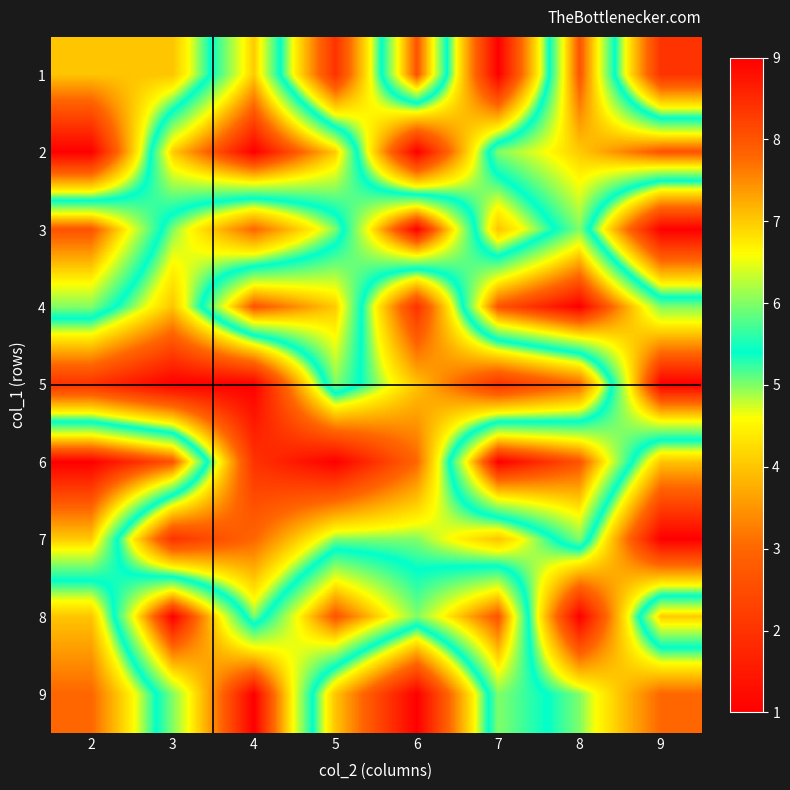

What is the total value across all series at 8?

53